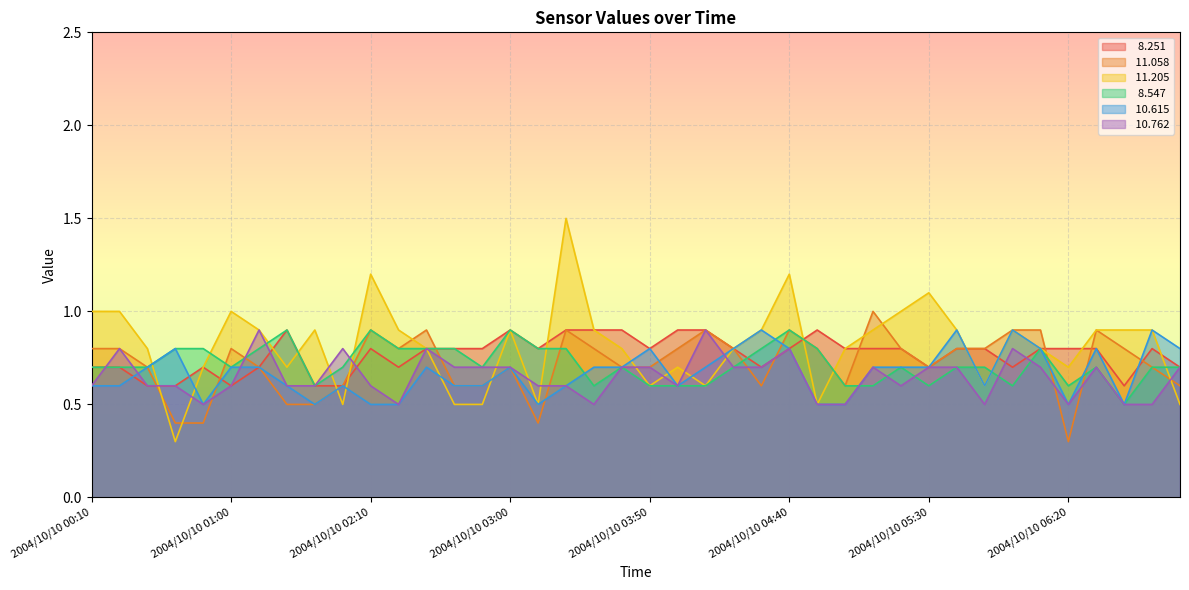

What are all the series names shown in the legend?

  8.251,  11.058,  11.205,   8.547,  10.615,  10.762